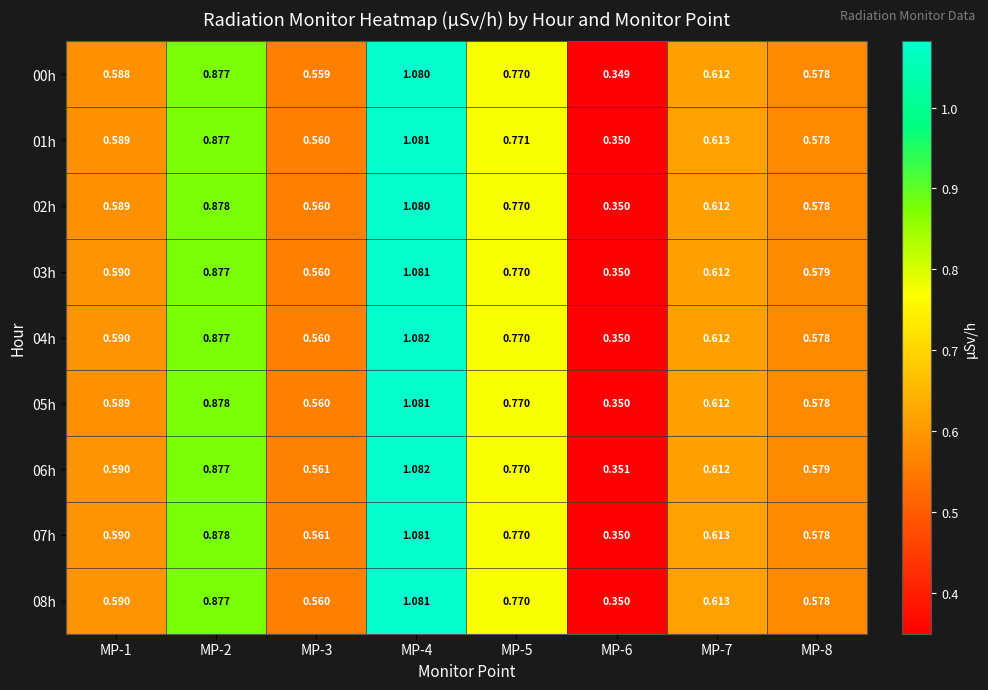

Is the value of 05h at MP-7 greater than the value of 07h at MP-3?

Yes